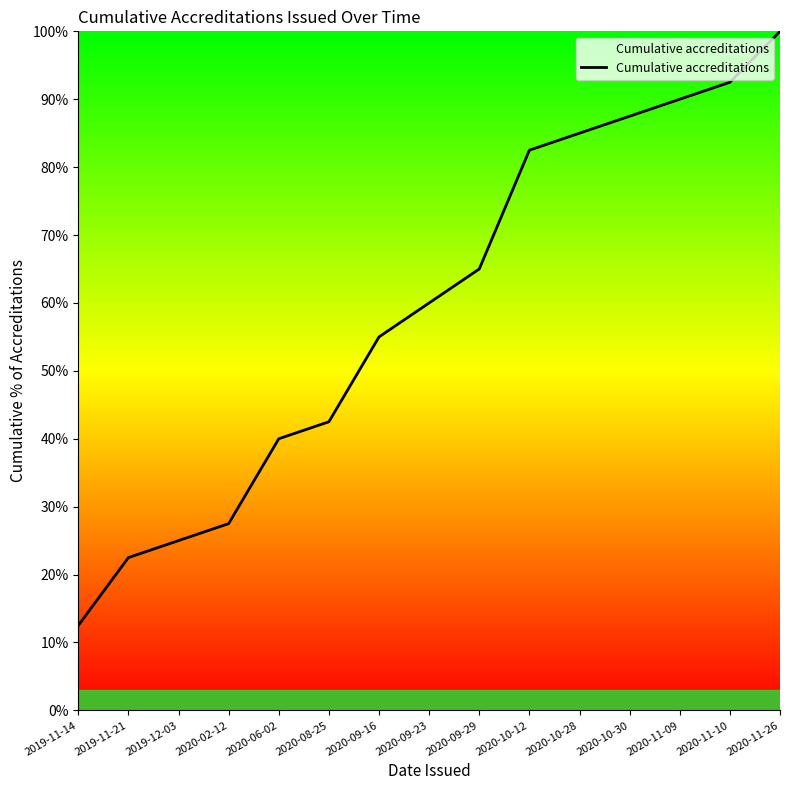

What is the difference between the maximum and minimum values?

87.5